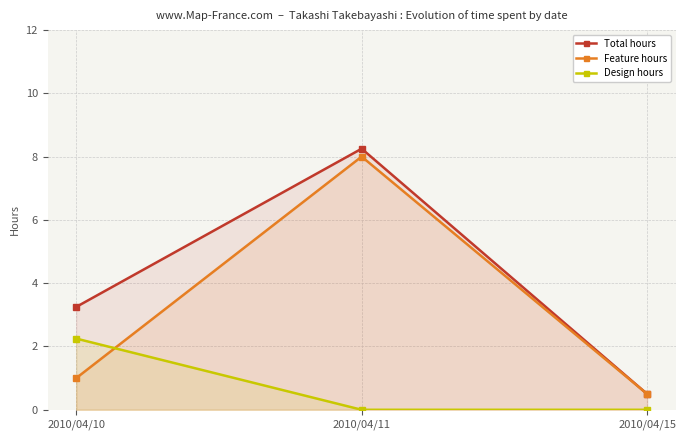

Is it true that Feature hours equals 1.5 at 2010/04/10?

False